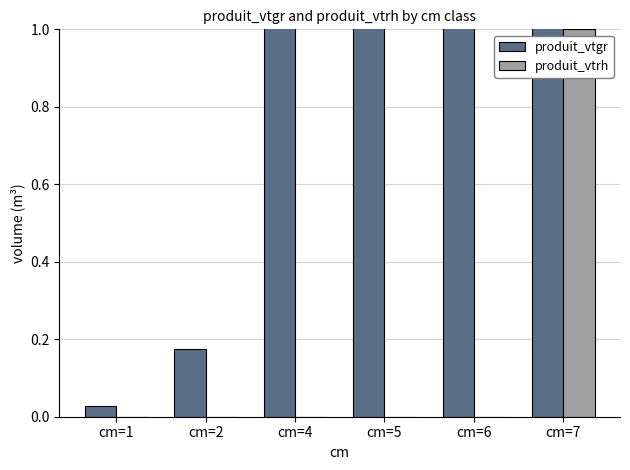

What is the value of the produit_vtgr bar at the 6th from the left?

1.7